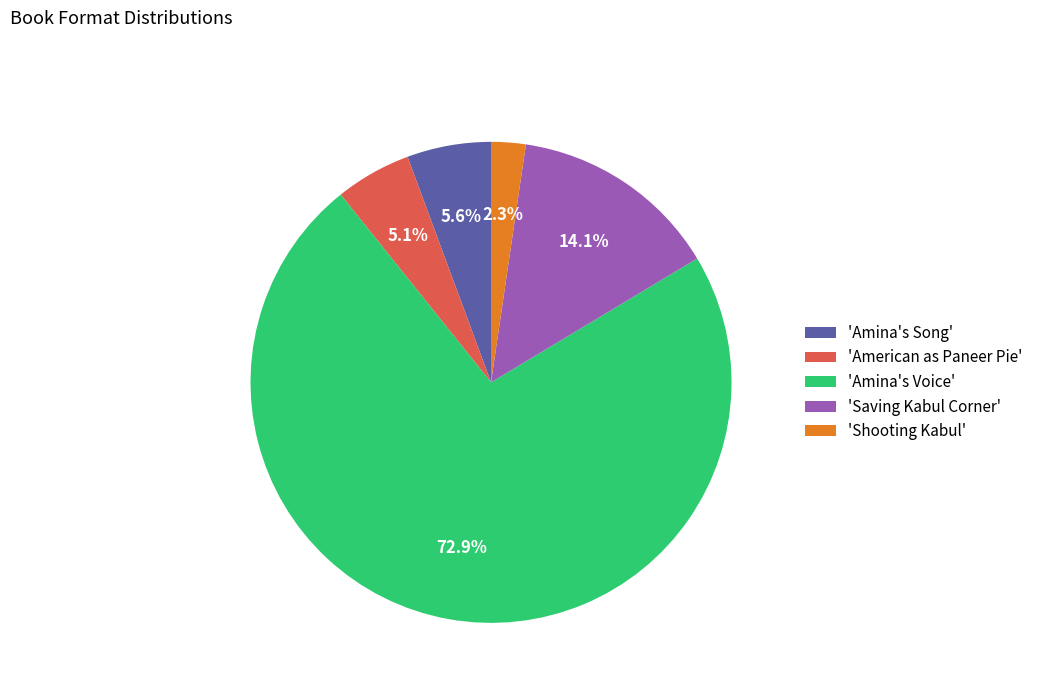

Rank the categories by value from highest to lowest.

'Amina's Voice', 'Saving Kabul Corner', 'Amina's Song', 'American as Paneer Pie', 'Shooting Kabul'